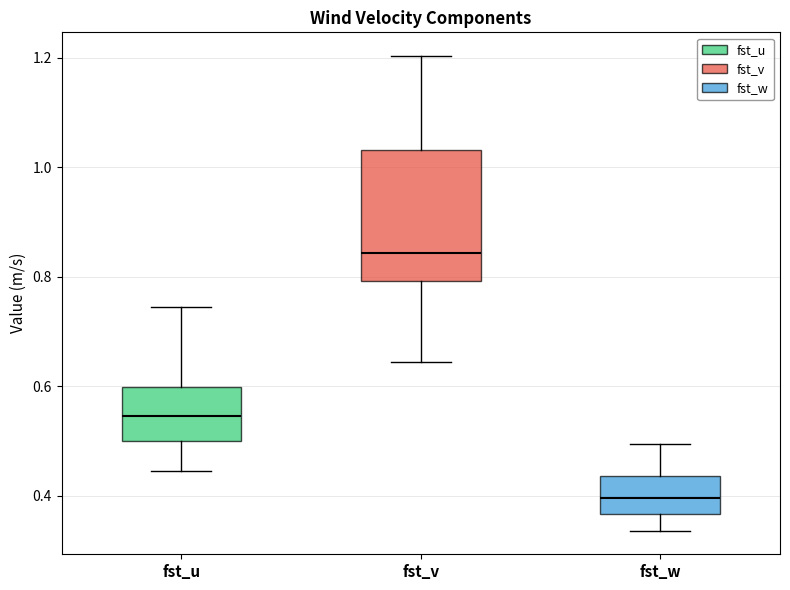

Reading left to right, transcribe this box plot: for each box, give where its median line is, the range the box spans, and where its two whiskers end, as read against the y-axis. The values are not printed on the chart, so give them approximately, as read against the axis.

fst_u: median 0.54, box 0.50 to 0.60, whiskers 0.44 to 0.74
fst_v: median 0.84, box 0.80 to 1.04, whiskers 0.64 to 1.20
fst_w: median 0.40, box 0.36 to 0.44, whiskers 0.34 to 0.50